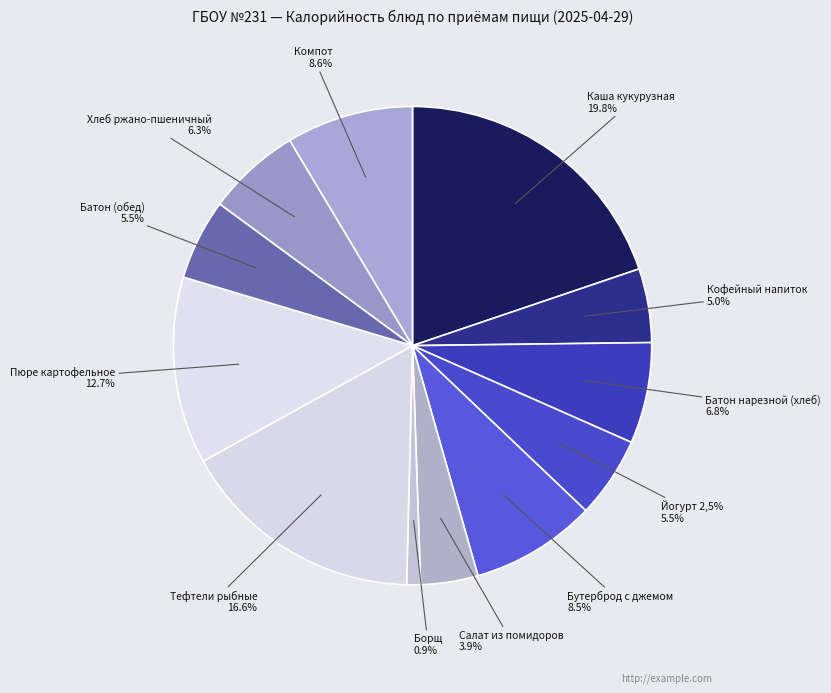

How many segments does this pie chart have?

12